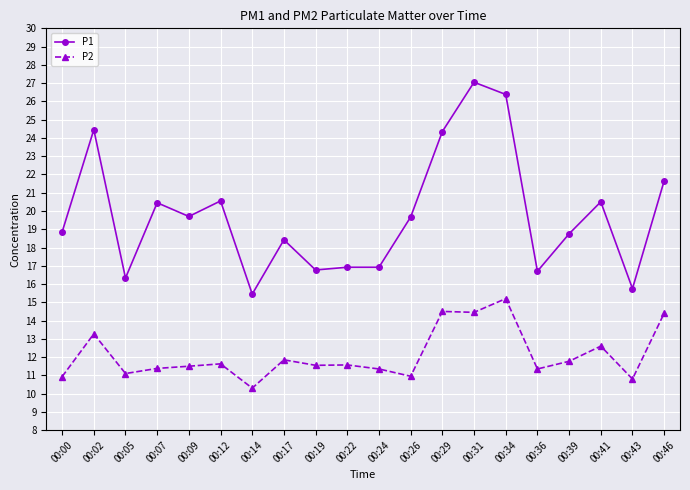

What is the approximate value of P2 at 00:46?

14.4